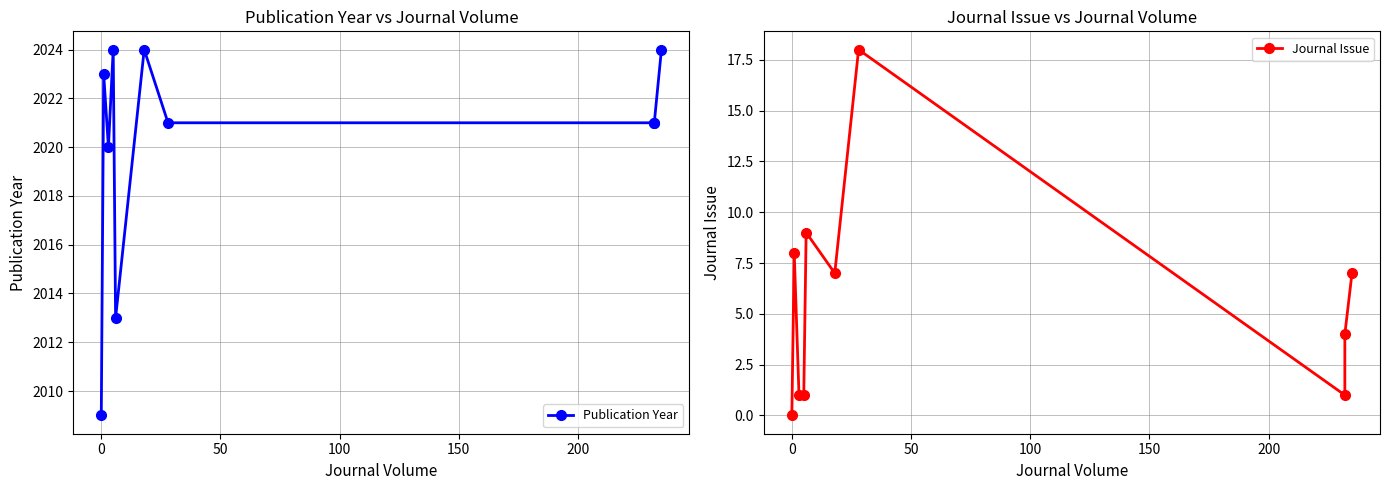

Reading right to left, list all the values displayed in this chart.

Publication Year: 2024	2021	2021	2021	2024	2013	2024	2020	2023	2009
Journal Issue: 7	4	1	18	7	9	1	1	8	0